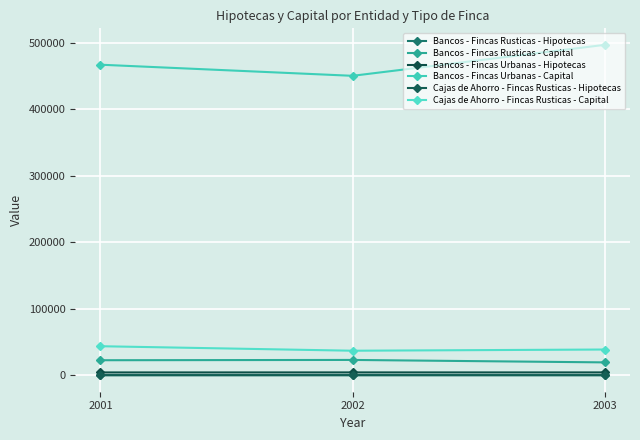

Where does the Bancos - Fincas Rusticas - Hipotecas series first go above 144?

2001